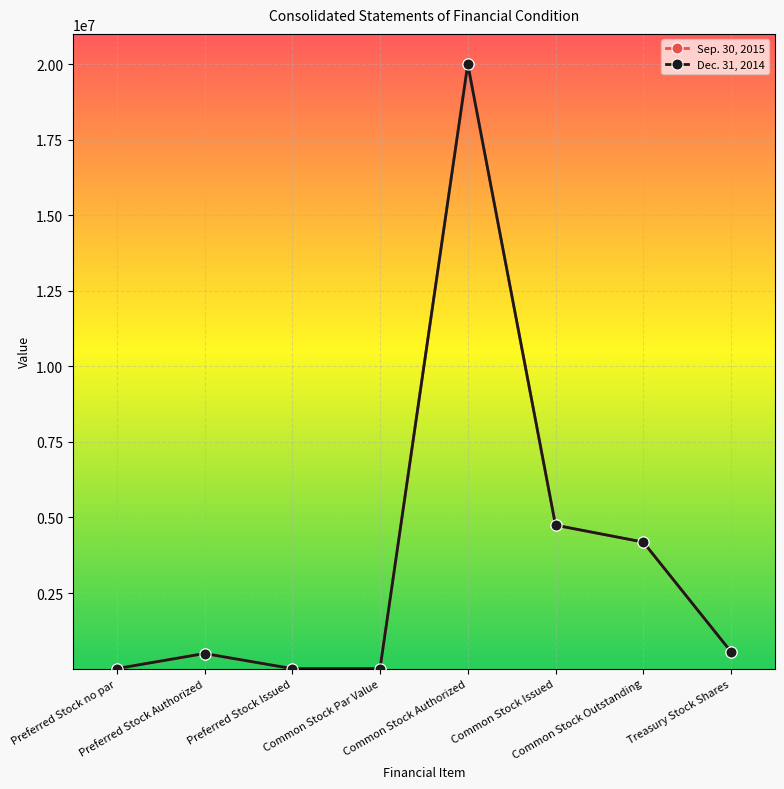

What is the maximum value shown in the chart?

20000000